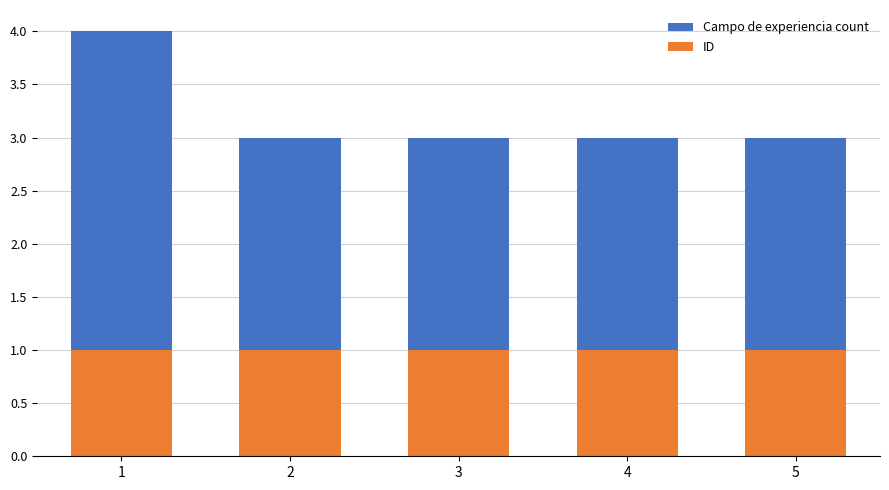

At which category does the chart reach its minimum across all series?

1